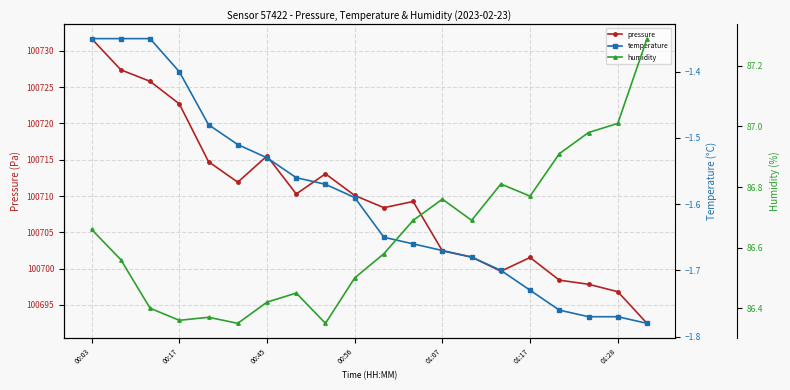

What is the lowest value of the pressure series?

100692.5